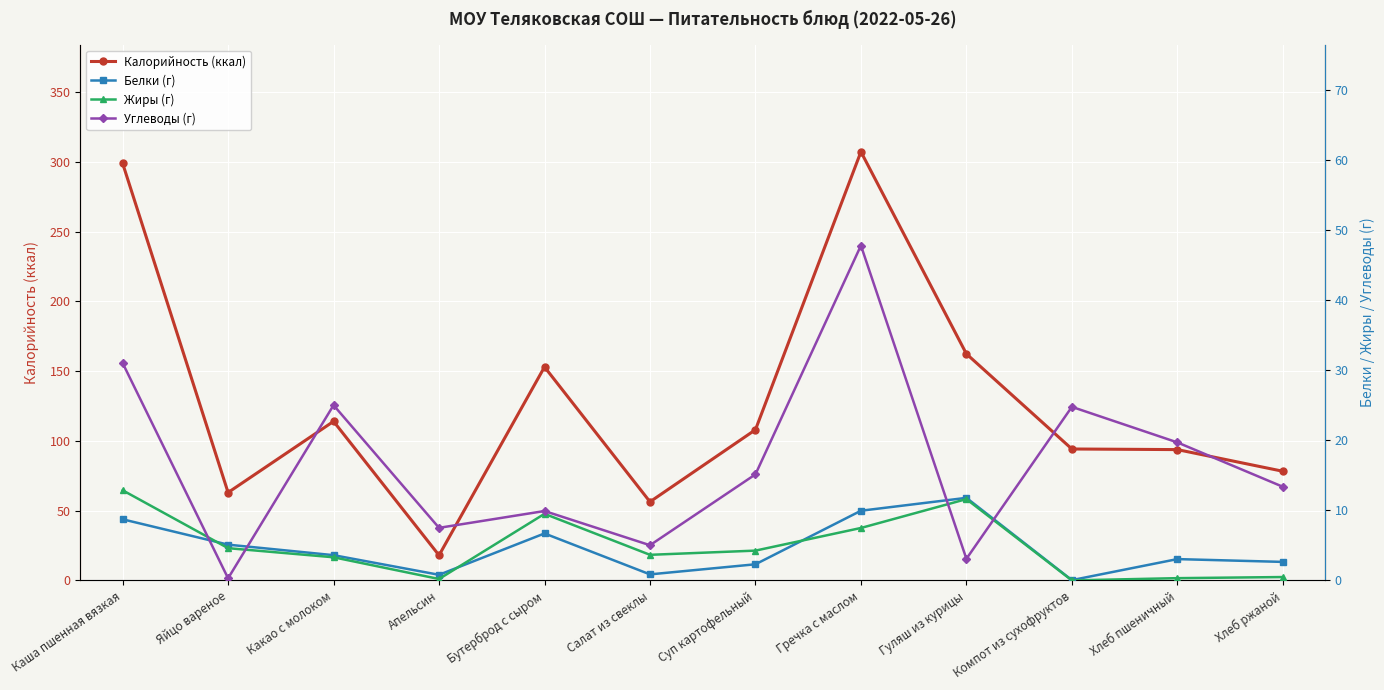

Which series ends up on top after the final intersection of Белки (г) and Жиры (г)?

Белки (г)